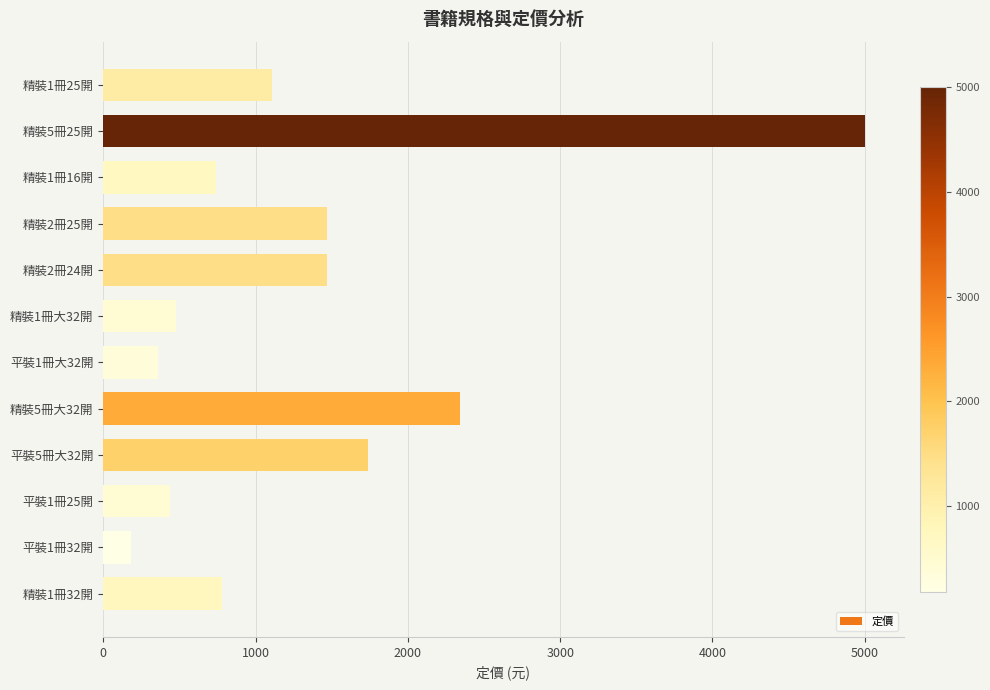

What is the difference between the maximum and second lowest values?

4644